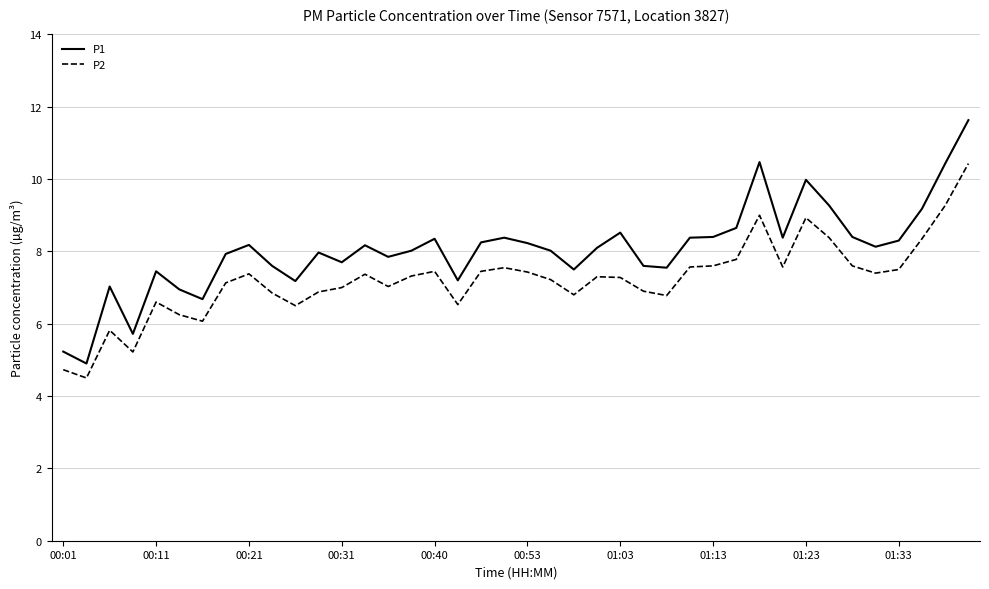

How many lines are shown in the chart?

2